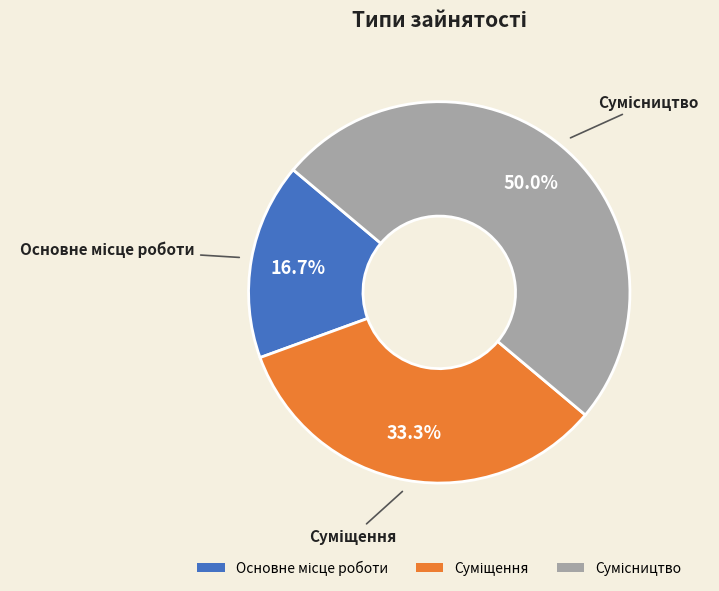

Combined, do Сумісництво and Основне місце роботи account for over 50%?

Yes